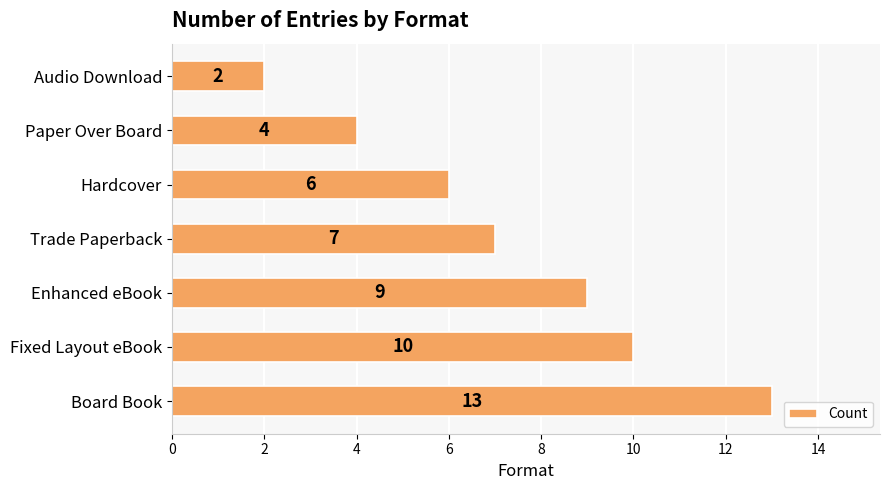

Reading top to bottom, transcribe all the data shown in this chart.

2	4	6	7	9	10	13